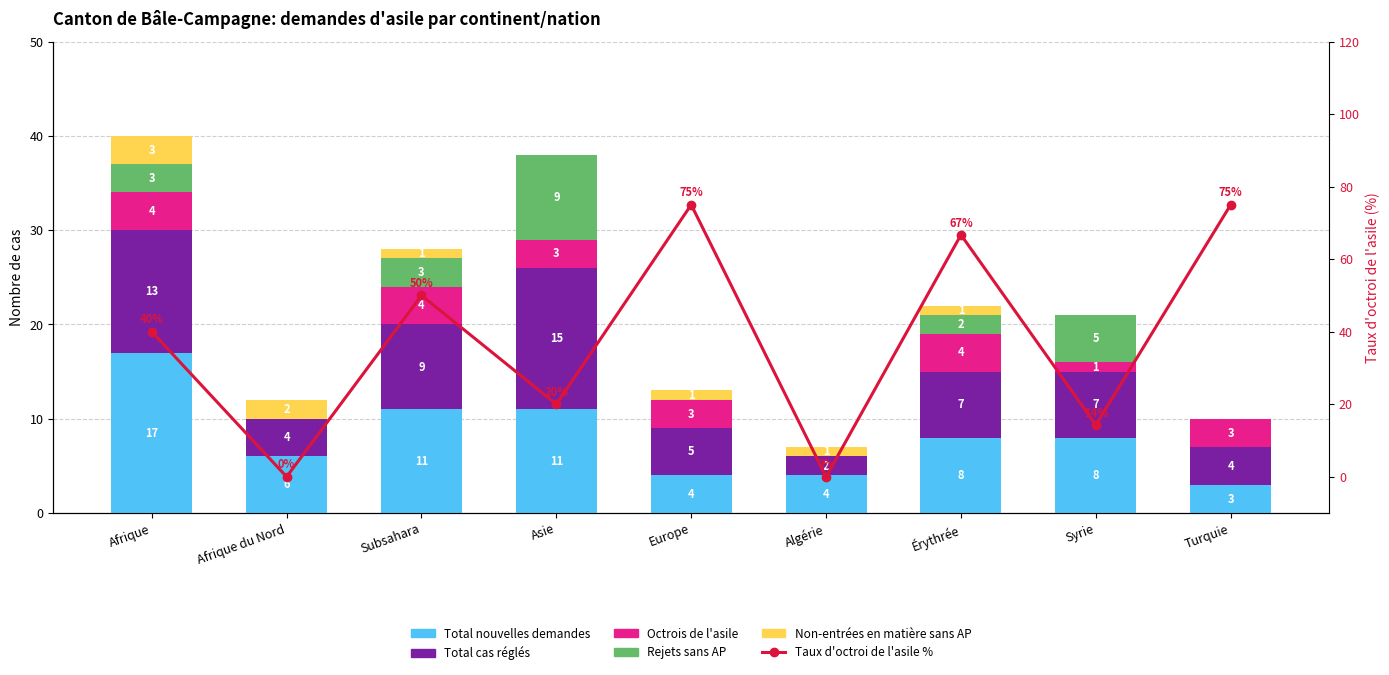

How many series are shown in this chart?

6